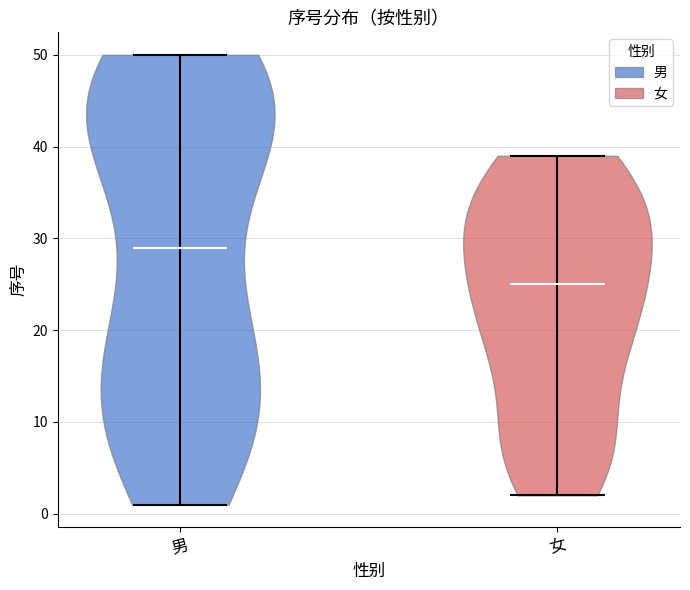

Reading left to right, read every violin against the y-axis: where its median line is, and the lowest and highest points it reaches. The values are not printed on the chart, so give them approximately, as read against the axis.

男: median line 29, lowest point 1, highest point 50
女: median line 25, lowest point 2, highest point 39